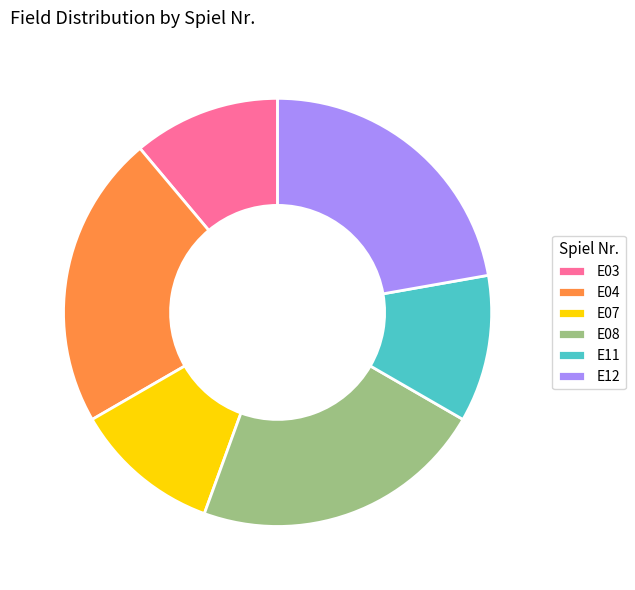

Count the number of slices in the pie.

6